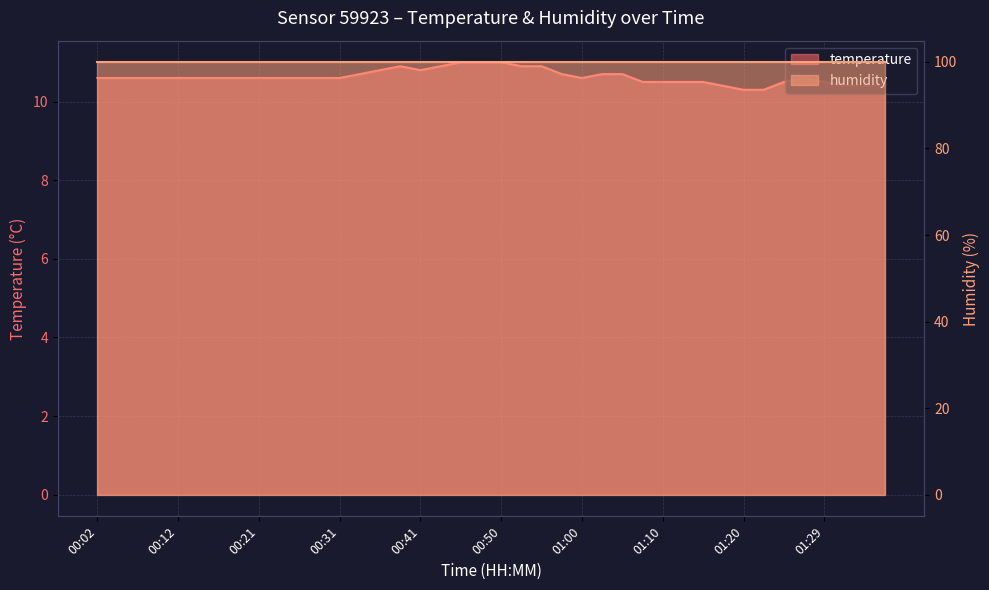

Reading right to left, extract all data points from this chart.

10.4	10.4	10.4	10.5	10.6	10.5	10.3	10.3	10.4	10.5	10.5	10.5	10.5	10.7	10.7	10.6	10.7	10.9	10.9	11.0	11.0	11.0	10.9	10.8	10.9	10.8	10.7	10.6	10.6	10.6	10.6	10.6	10.6	10.6	10.6	10.6	10.6	10.6	10.6	10.6